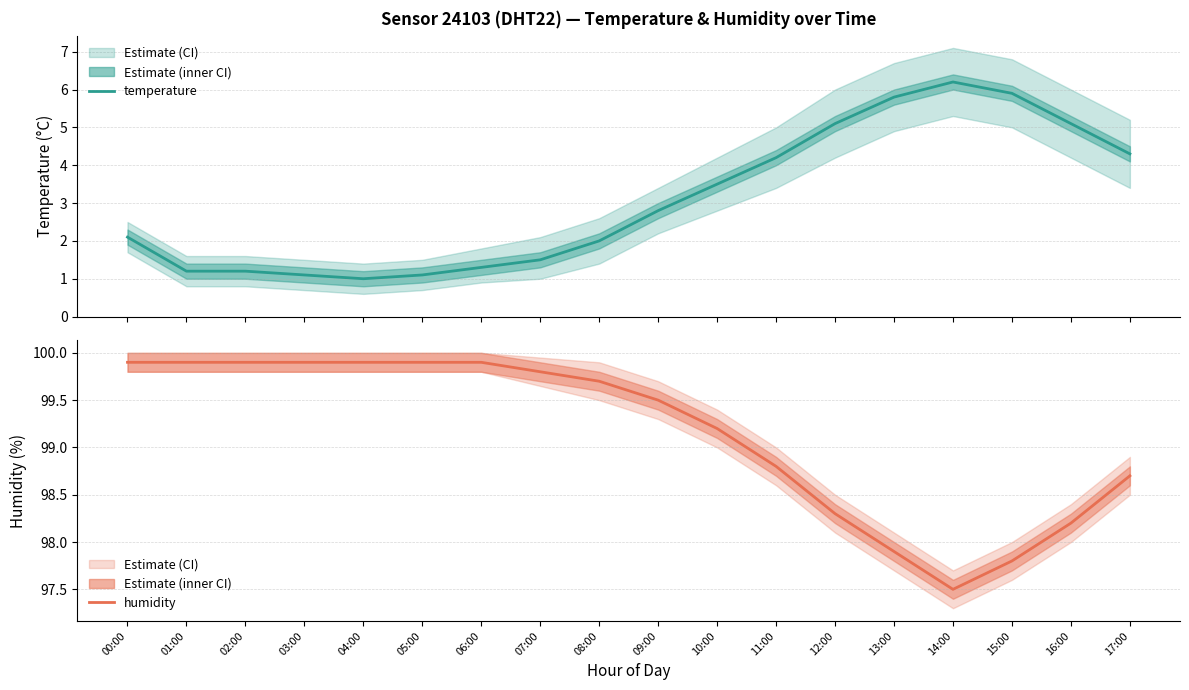

True or false: temperature and humidity intersect in this chart.

False